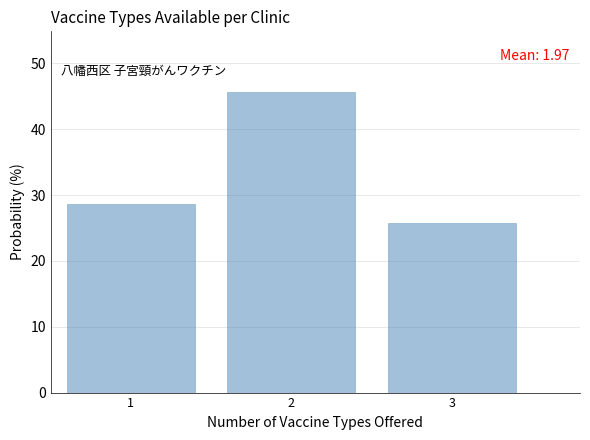

Over which range of the x-axis is the bar tallest?

1.5 to 2.5